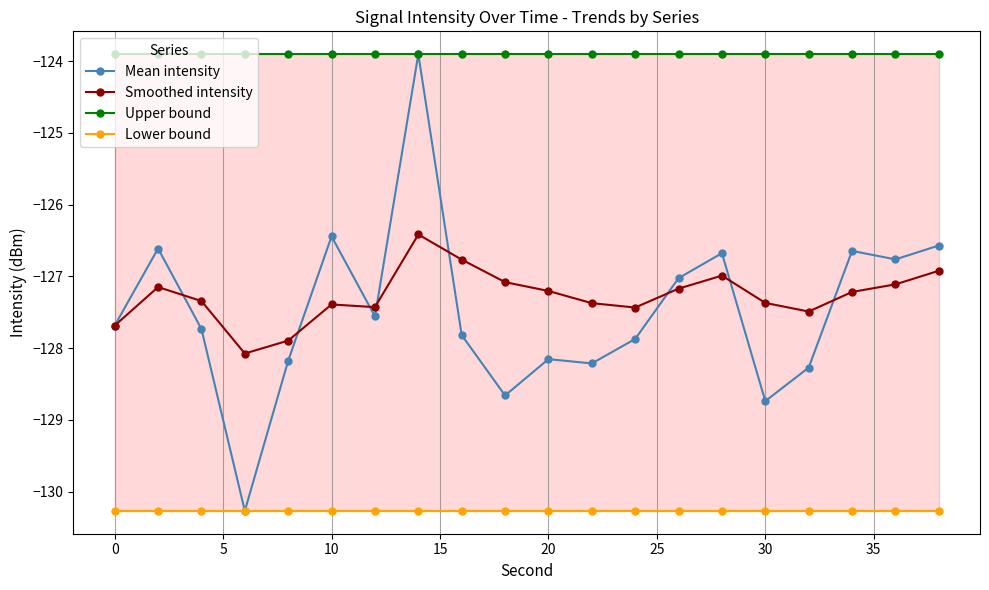

Does the chart have visible grid lines?

Yes